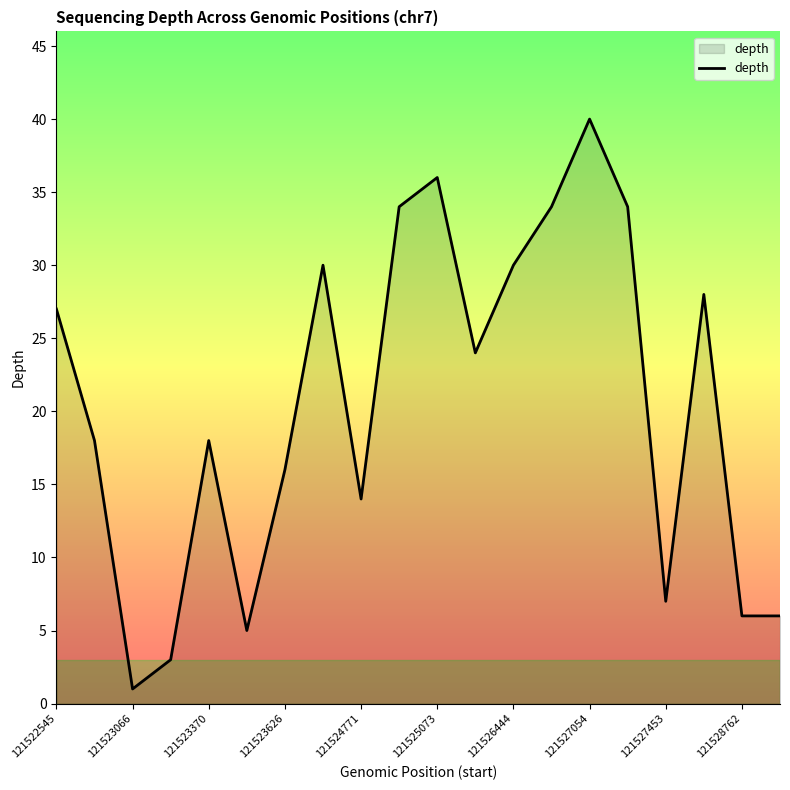

What is the difference between the maximum and minimum values?

39